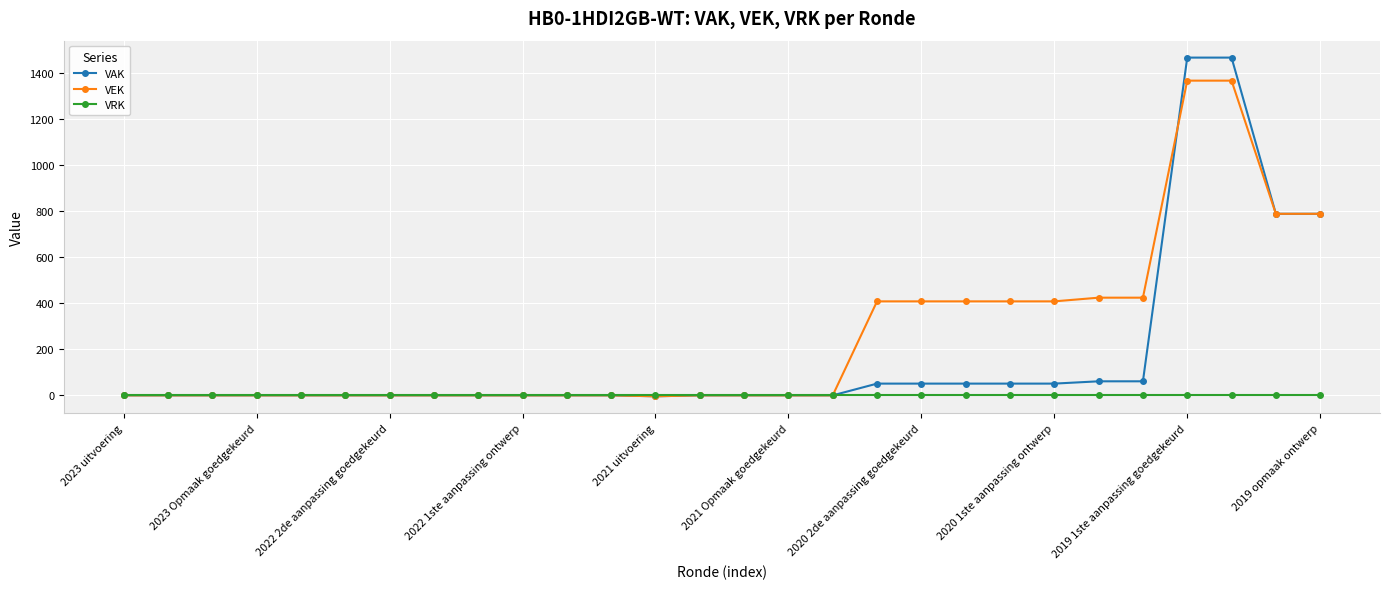

How many values in the VEK series are below 0?

1